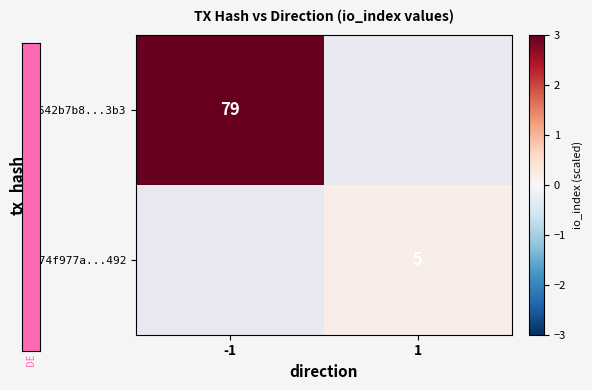

At which category does the chart reach its peak across all series?

-1